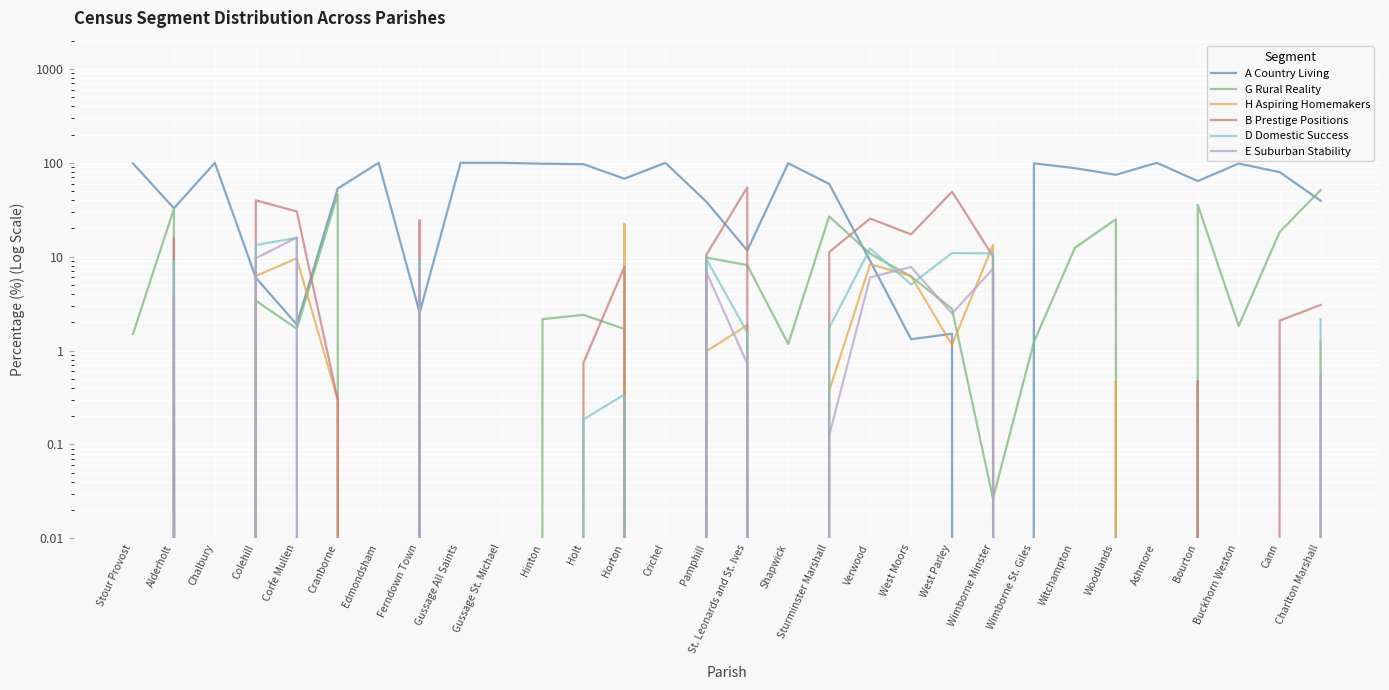

Where is the first local minimum for G Rural Reality?

Chalbury